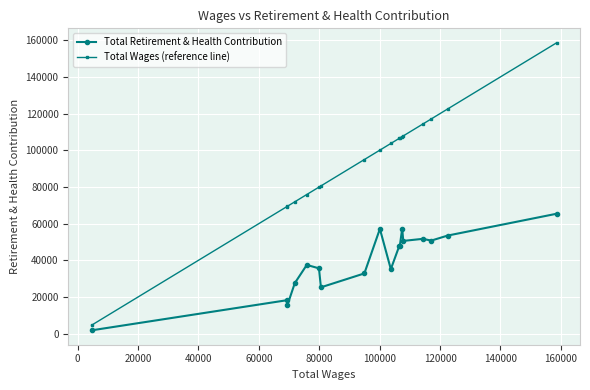

What is the value of the Total Wages (reference line) point at the 14th from the left?

107819